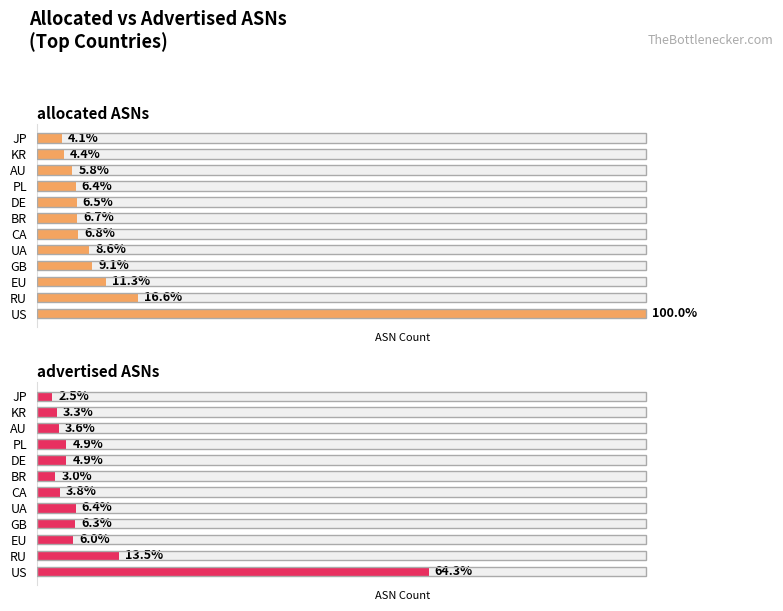

How many values in the allocated ASNs series exceed 1415?

5